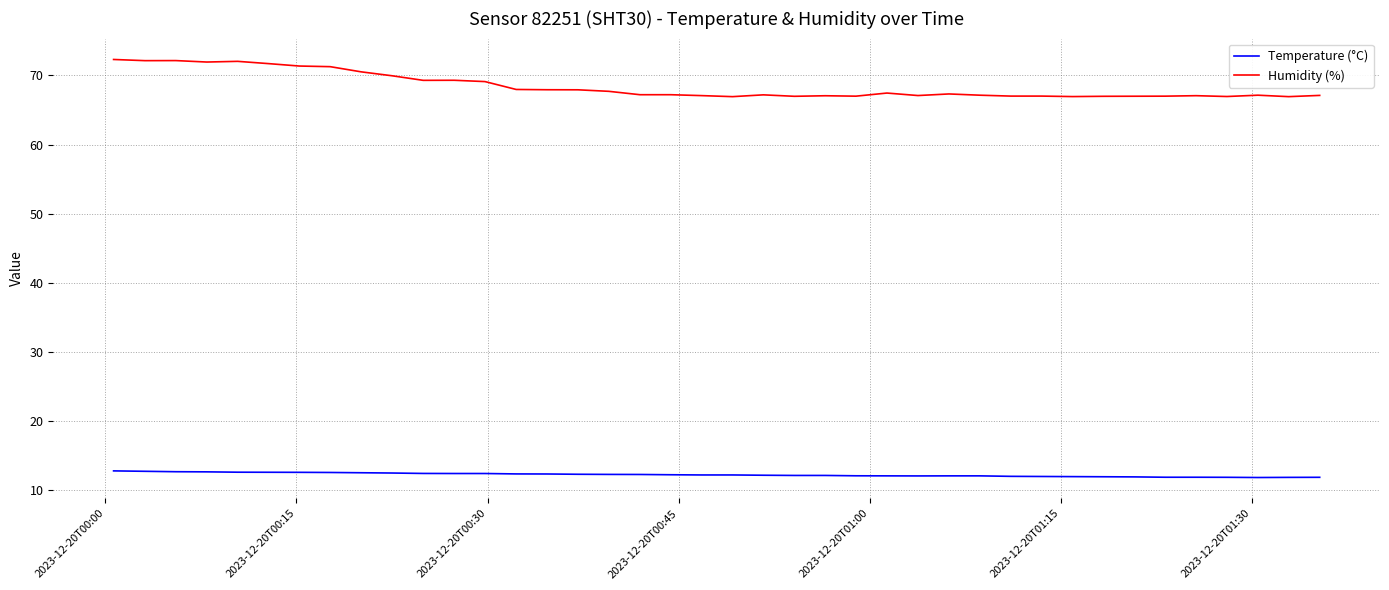

What are all the series names shown in the legend?

Temperature (°C), Humidity (%)